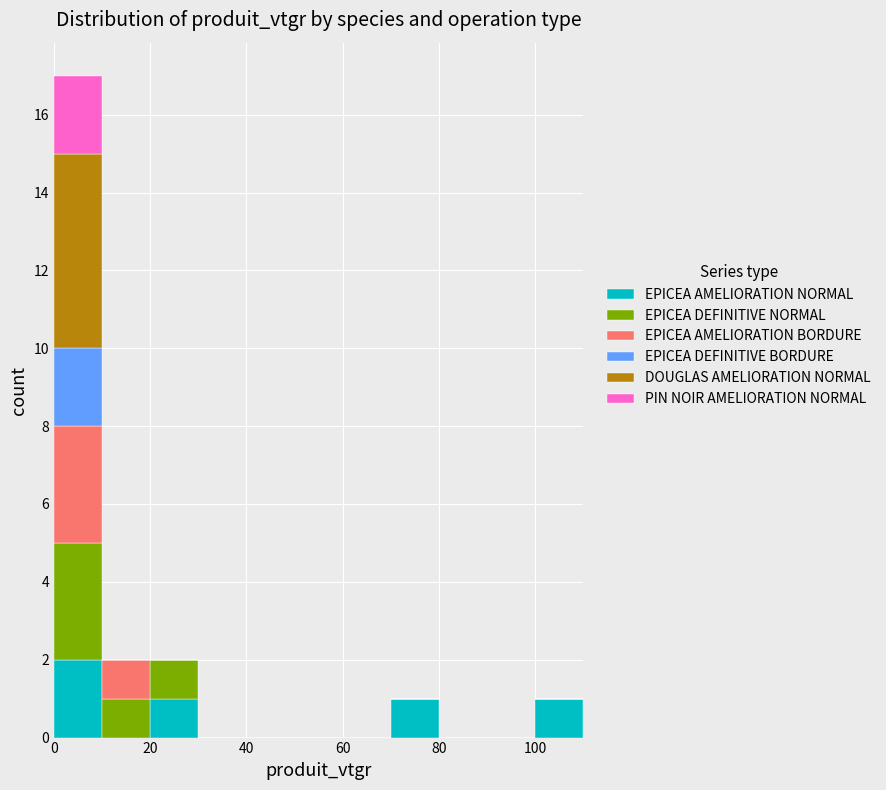

Reading left to right, transcribe this chart: for each stacked bar, give the range it covers on the x-axis and its total height. The values are not printed on the chart, so give them approximately, as read against the axis.

0 to 10: 17
10 to 20: 2
20 to 30: 2
30 to 40: 0
40 to 50: 0
50 to 60: 0
60 to 70: 0
70 to 80: 1
80 to 90: 0
90 to 100: 0
100 to 110: 1